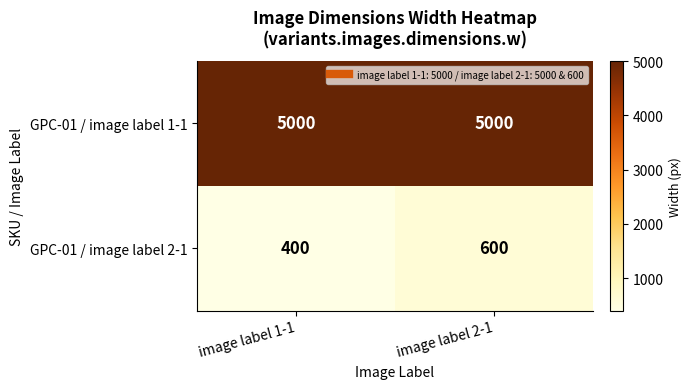

What is the difference between the maximum and minimum values in the GPC-01 / image label 2-1 series?

200